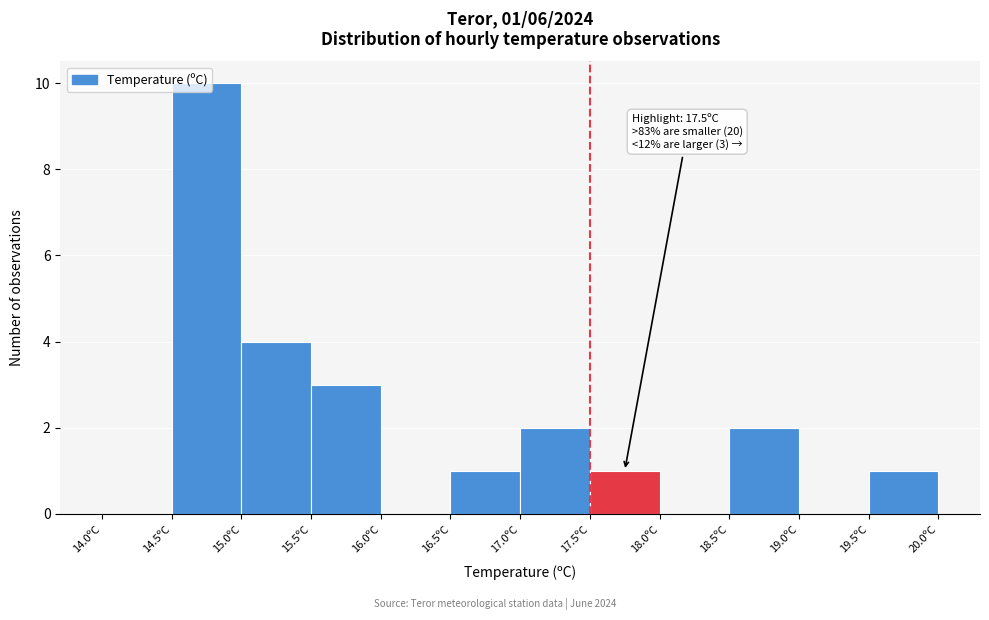

Which range on the x-axis has the tallest bar?

14.5 to 15.0